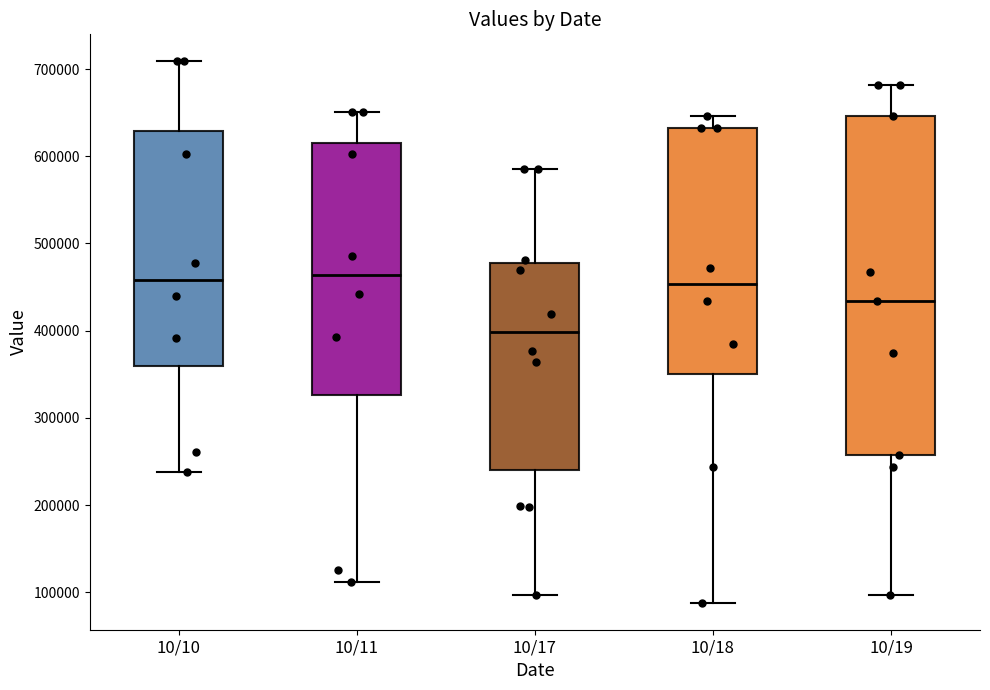

Where does the median line of the box for 10/18 sit on the y-axis? The values are not printed on the chart, so give them approximately, as read against the axis.

450000